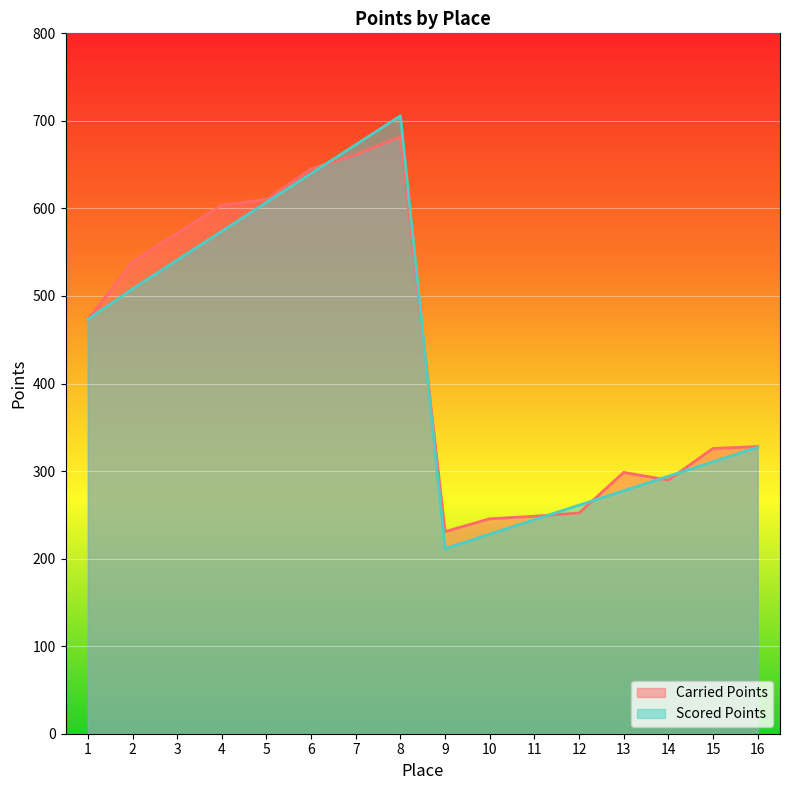

How many data points in Carried Points are less than 473?

8